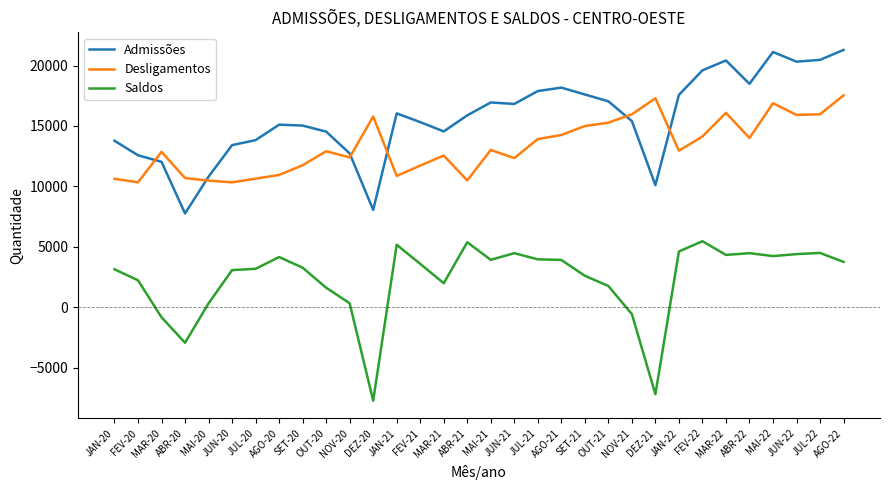

True or false: Saldos and Admissões intersect in this chart.

False